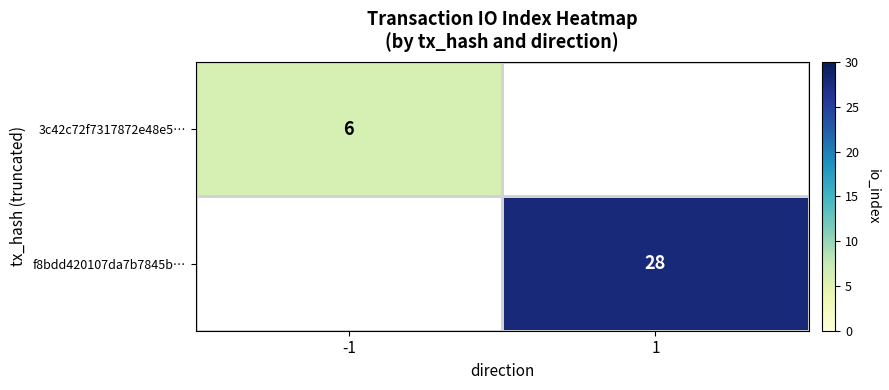

Is it true that 3c42c72f7317872e48e5… equals 10 at -1?

False